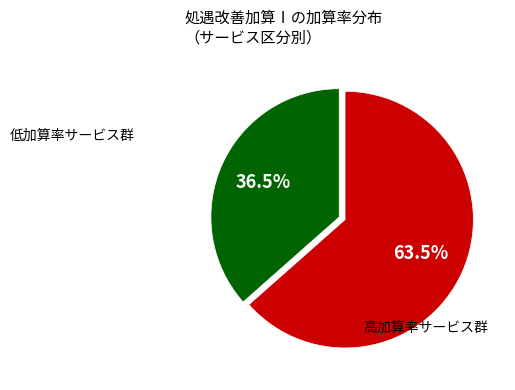

Is there a majority slice in this chart?

Yes